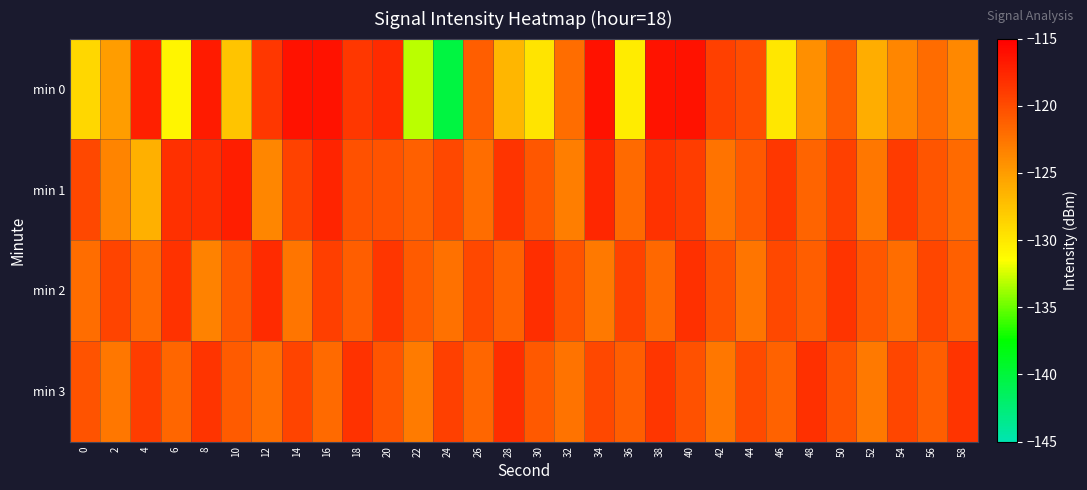

Which series changed the most between 20 and 32?

min 0